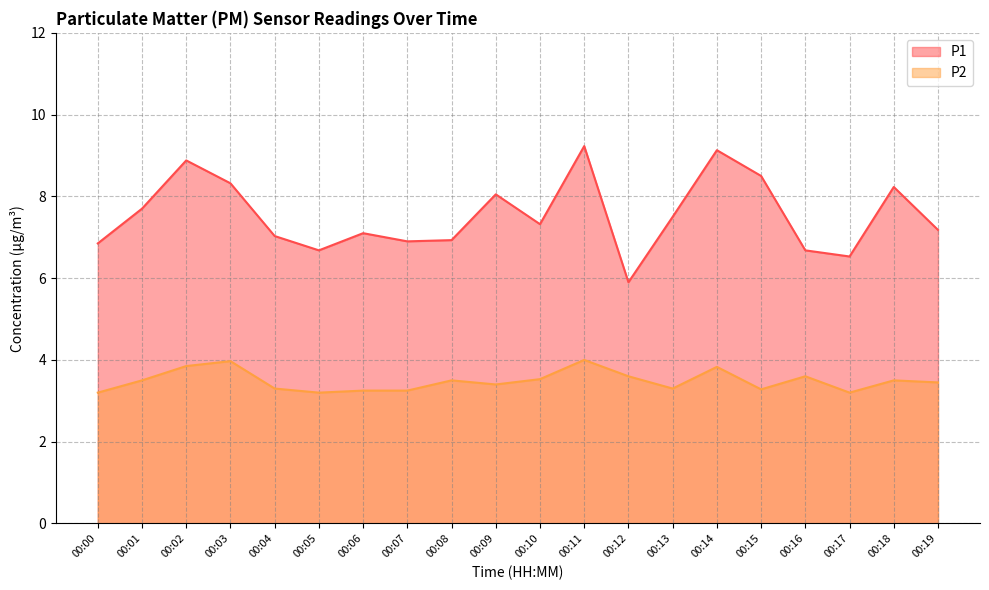

Reading left to right, what are all the values shown in this chart?

P1: 6.8	7.7	8.9	8.3	7.0	6.7	7.1	6.9	6.9	8.1	7.3	9.2	5.9	7.5	9.1	8.5	6.7	6.5	8.2	7.2
P2: 3.2	3.5	3.9	4.0	3.3	3.2	3.2	3.2	3.5	3.4	3.5	4.0	3.6	3.3	3.8	3.3	3.6	3.2	3.5	3.5